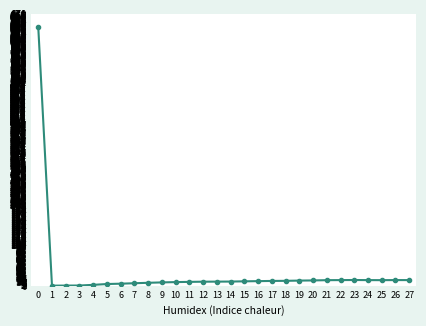

What is the approximate value at 27?

13.8